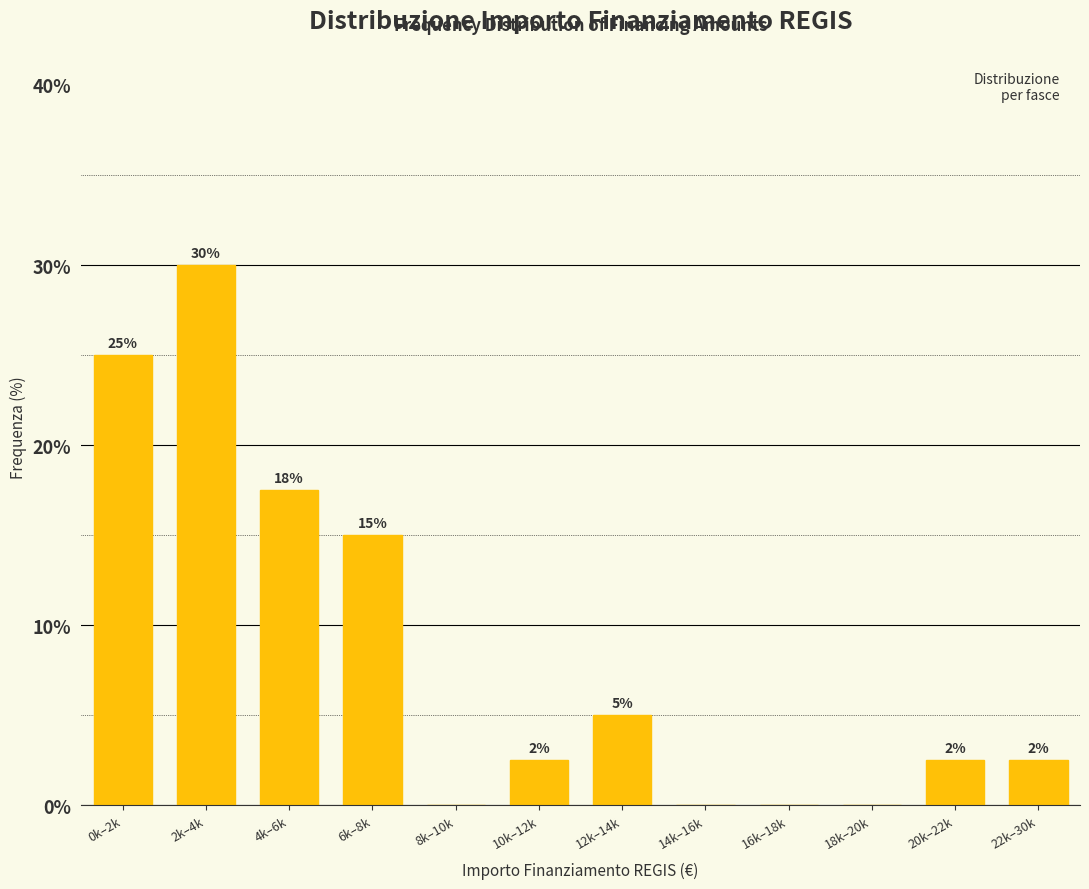

Between 4k–6k and 22k–30k, which is larger?

4k–6k